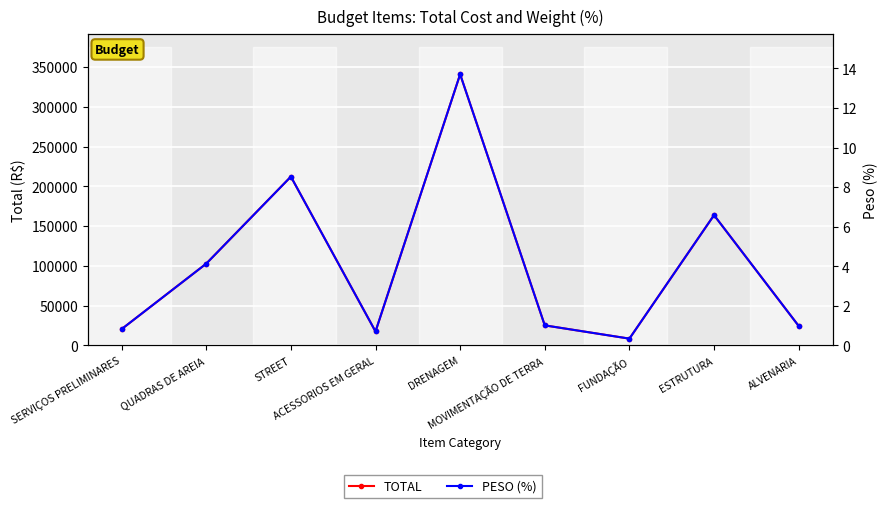

What position from the right is ESTRUTURA?

2